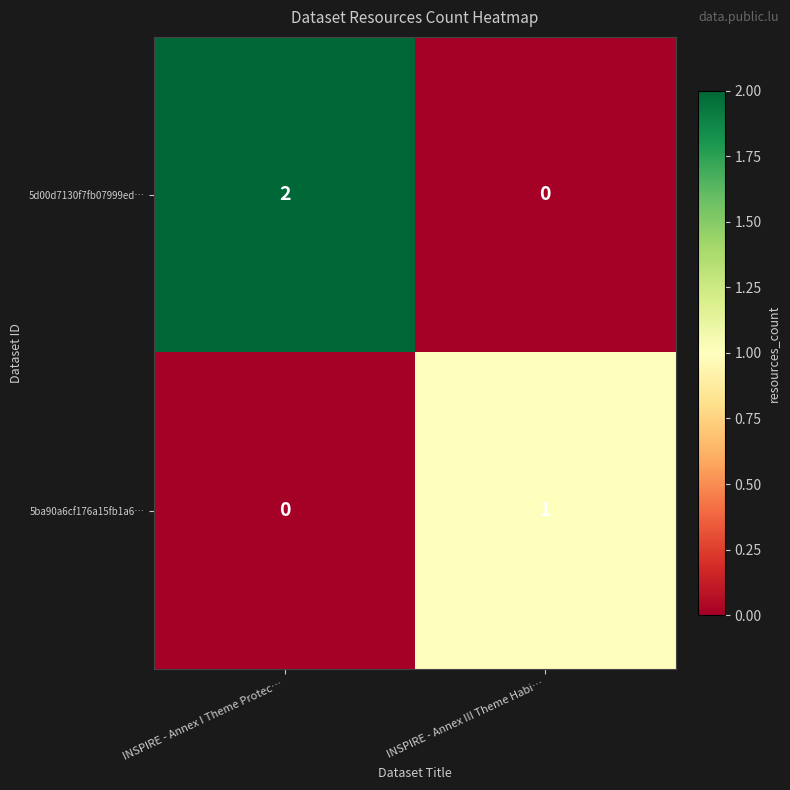

Rank the series at INSPIRE - Annex I Theme Protec… from lowest to highest value.

5ba90a6cf176a15fb1a6…, 5d00d7130f7fb07999ed…